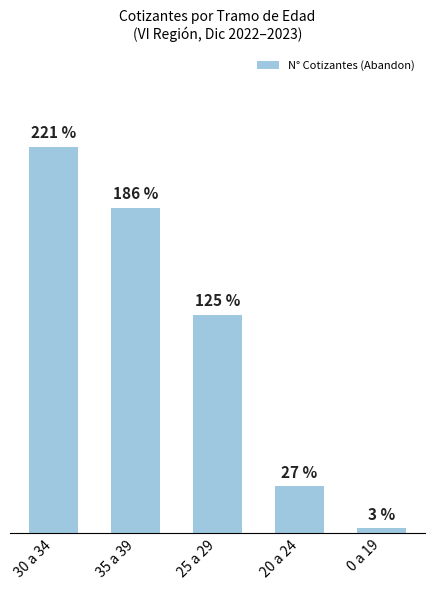

Are the bars horizontal?

No